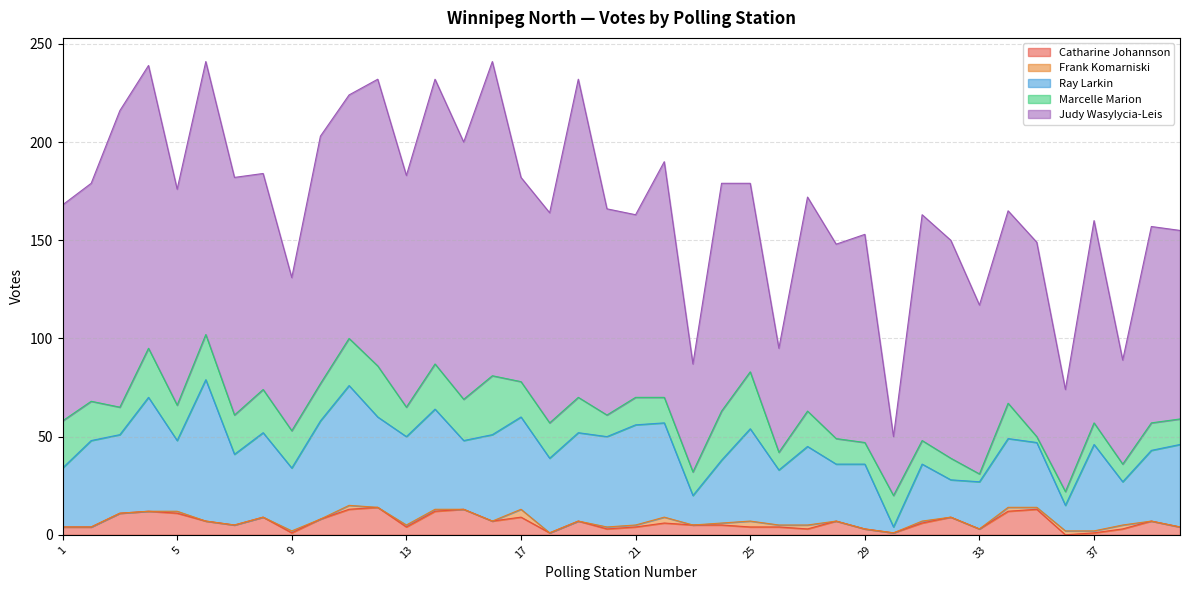

What is the sum of the Judy Wasylycia-Leis values at 18 and 34?

205